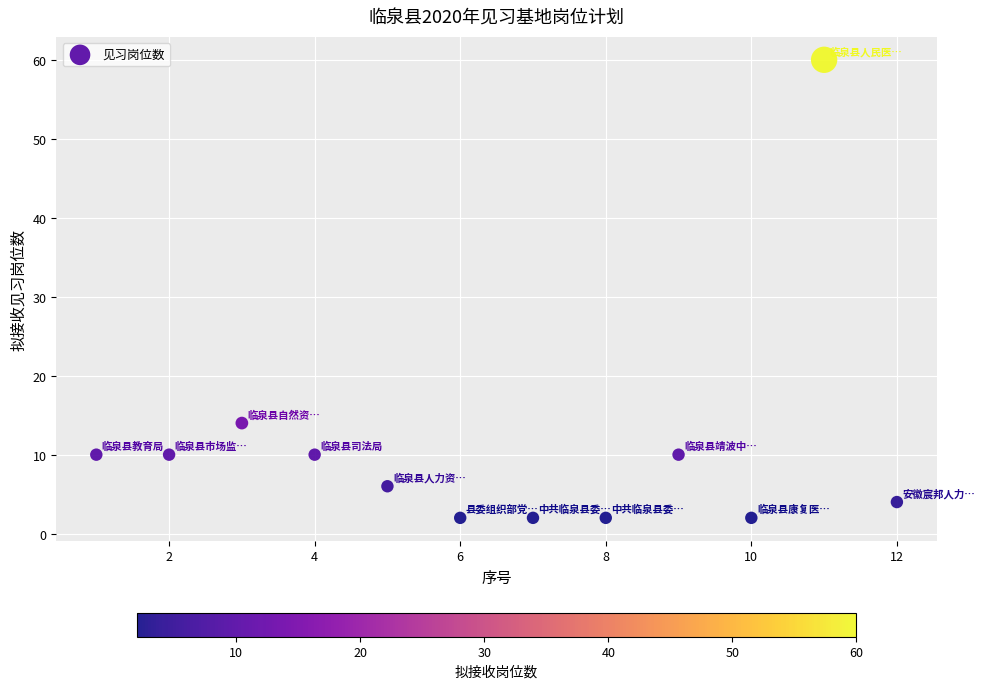

What Y value in the scatter plot is closest to 31?

14